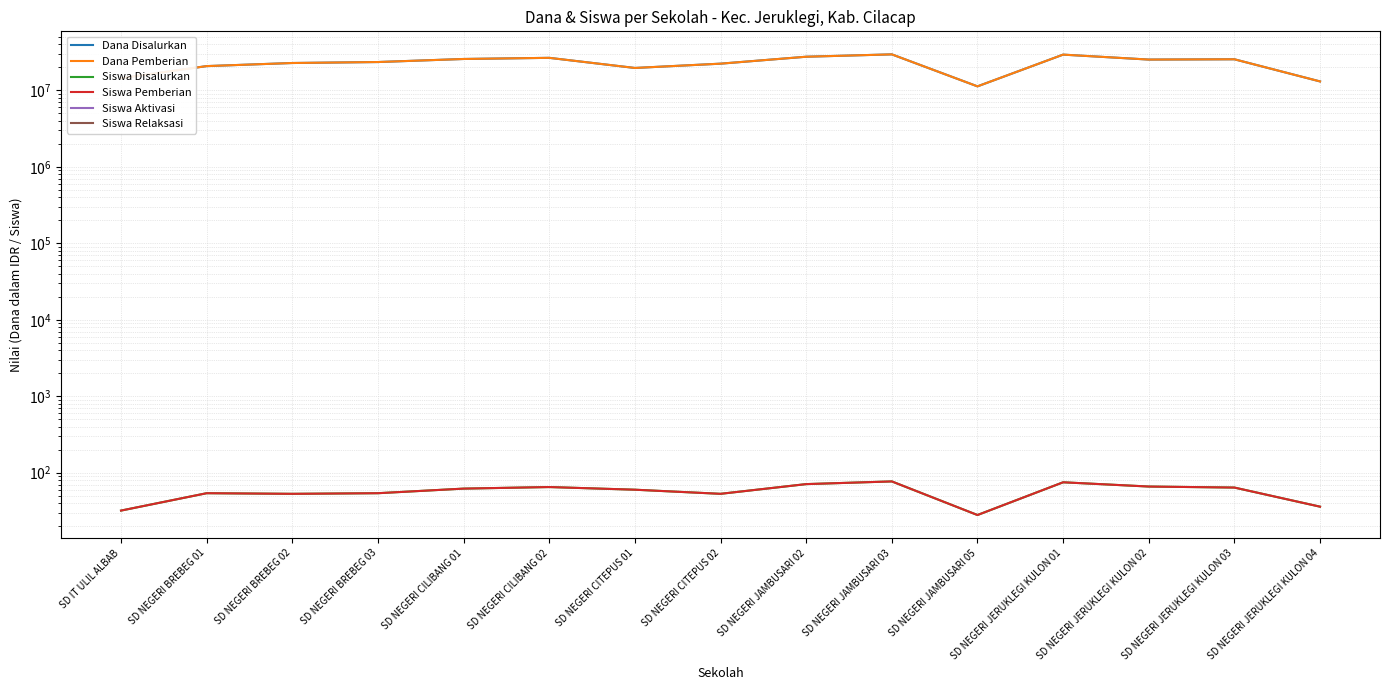

What is the label of the 13th point from the right?

SD NEGERI BREBEG 02